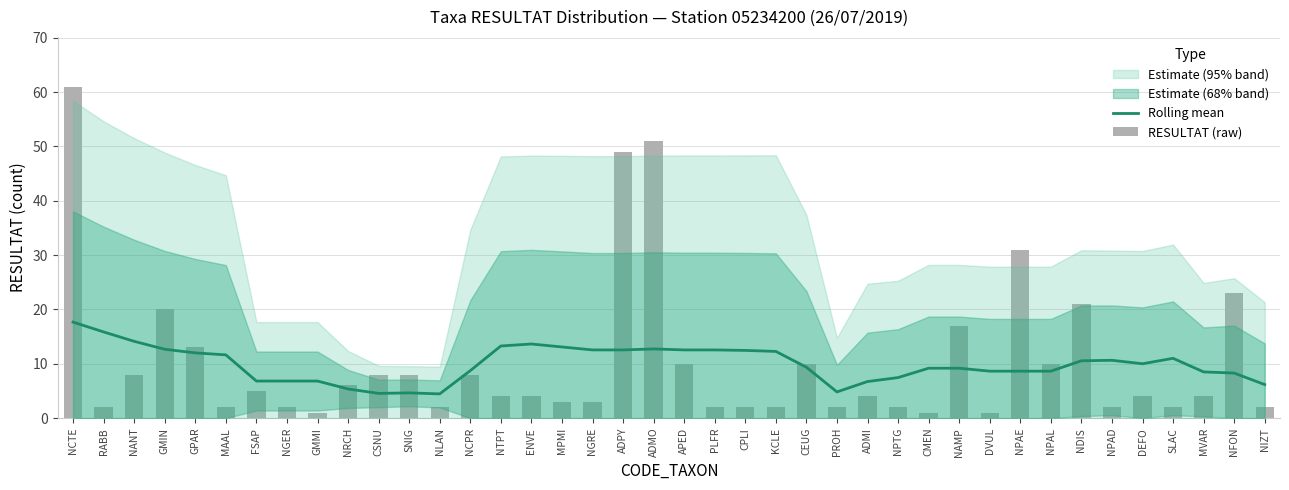

At which label does RESULTAT (raw) reach its peak?

NCTE